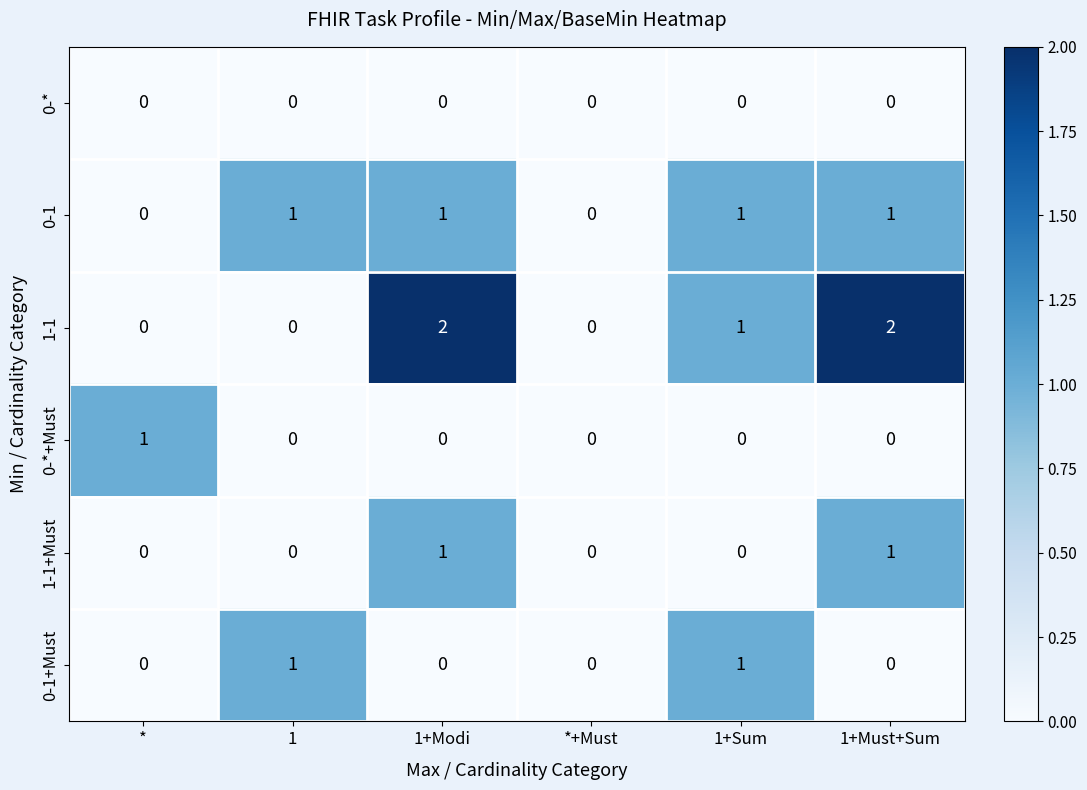

Which series has the largest total across all categories?

1-1